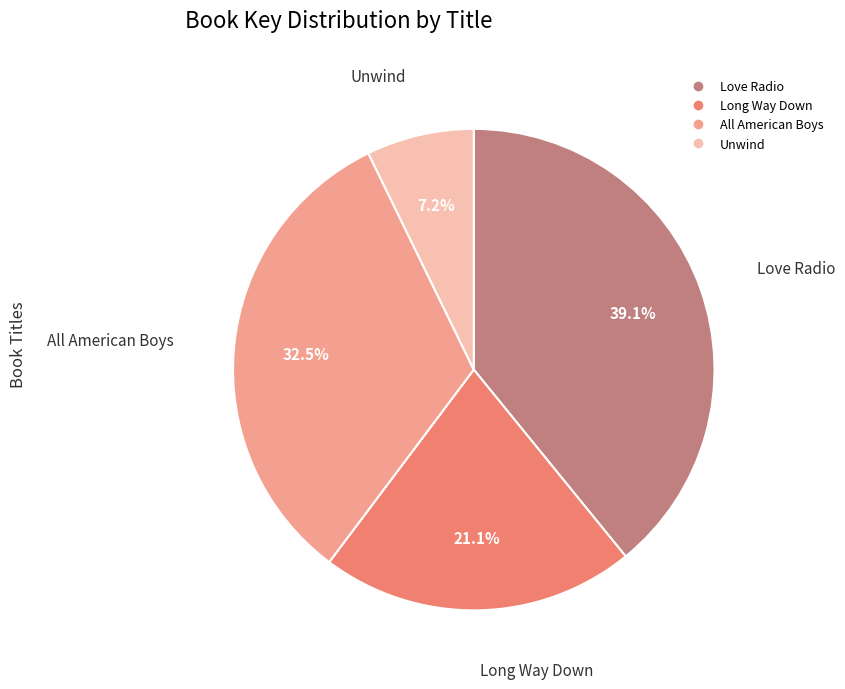

Which category has the biggest portion of the pie?

Love Radio